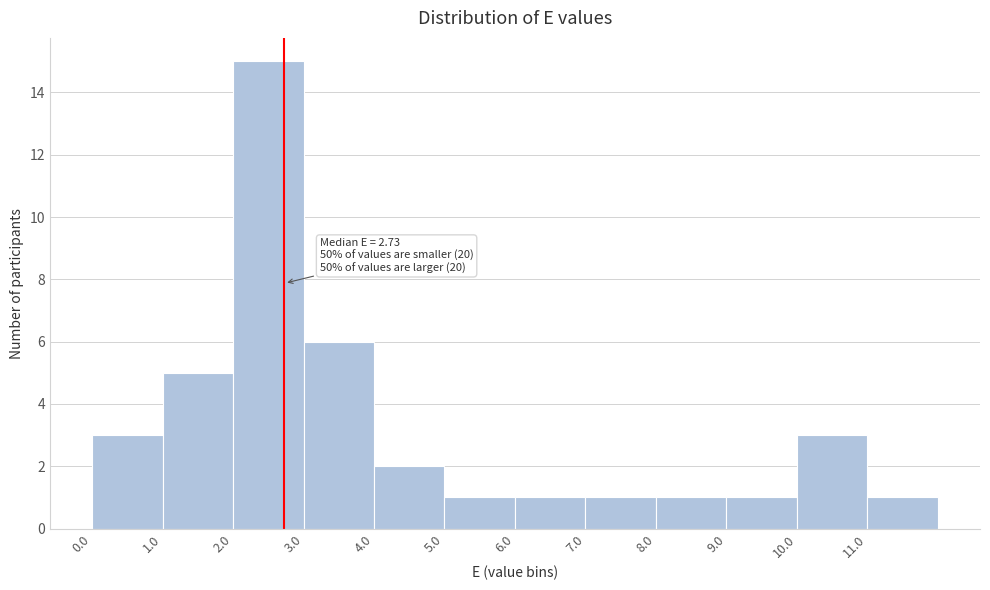

Over which range of the x-axis is the bar tallest?

2 to 3